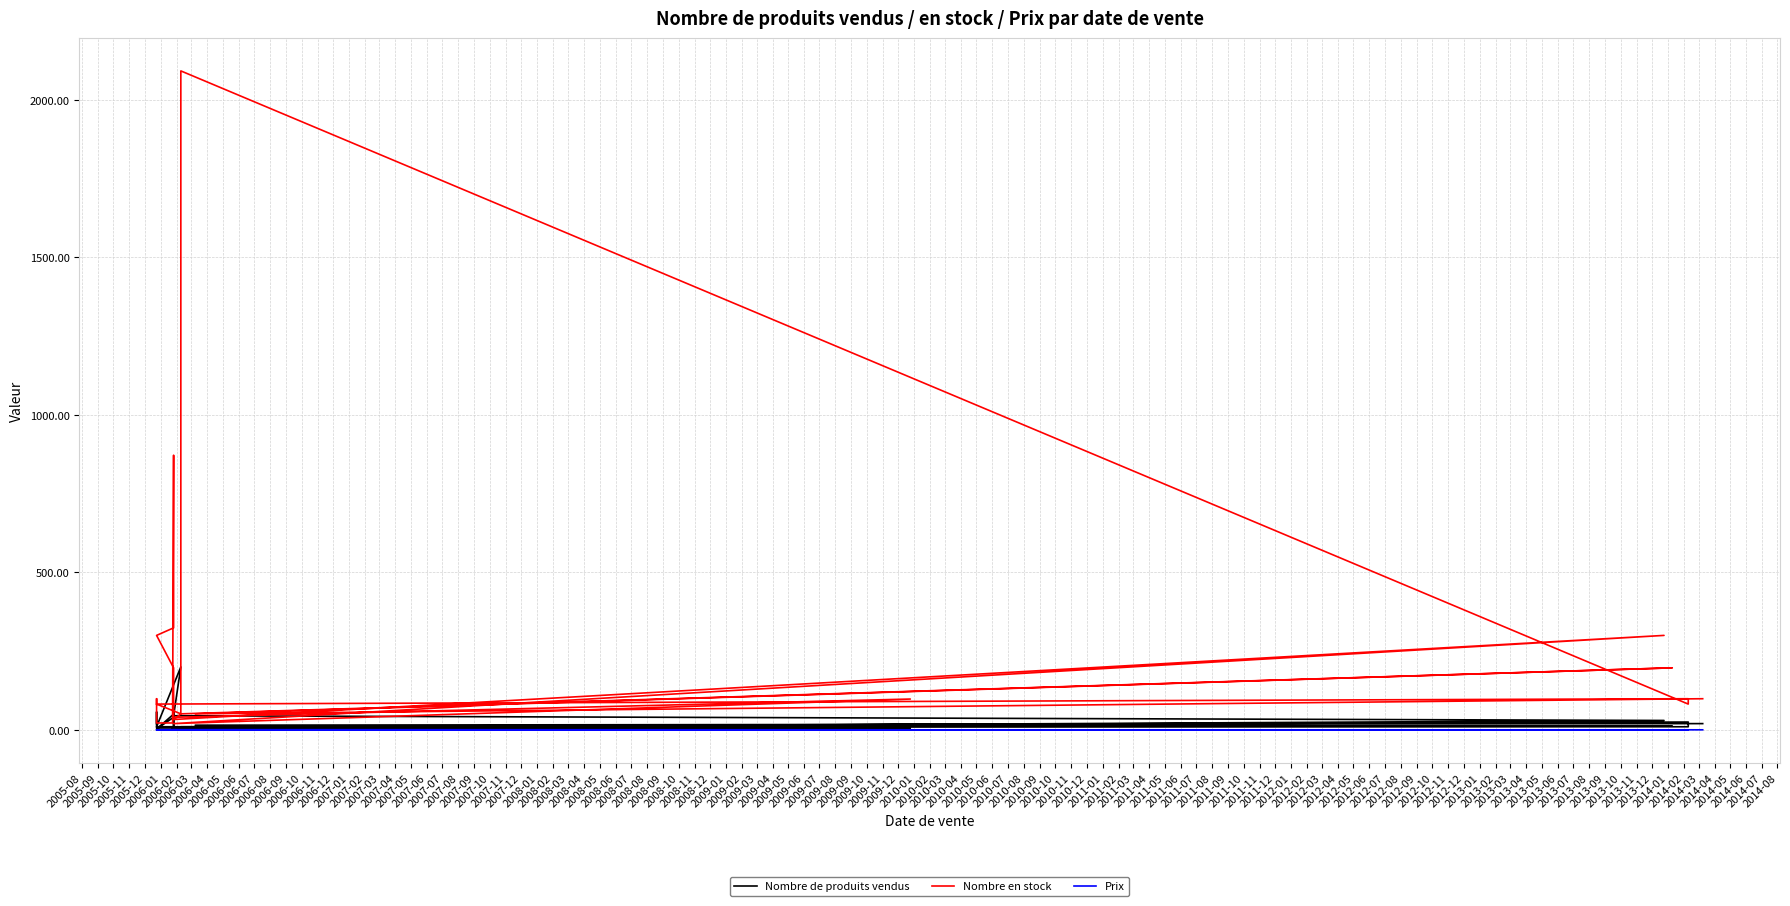

Between 2006-05 and 2007-02, which series saw the biggest shift?

Nombre en stock